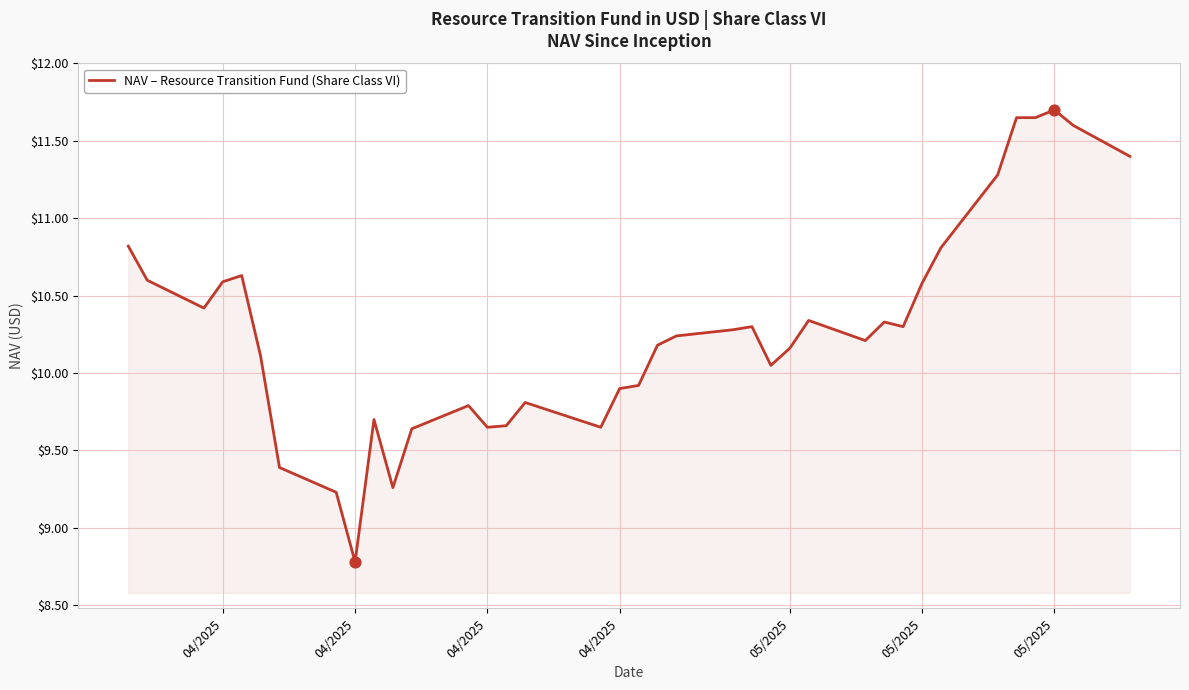

What is the minimum value shown in the chart?

8.8